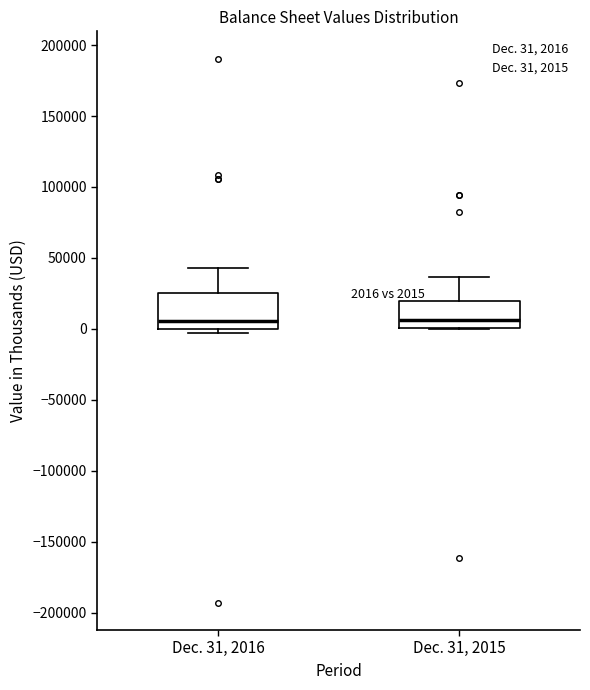

Which box is the tallest, from its lower edge to its upper edge?

Dec. 31, 2016